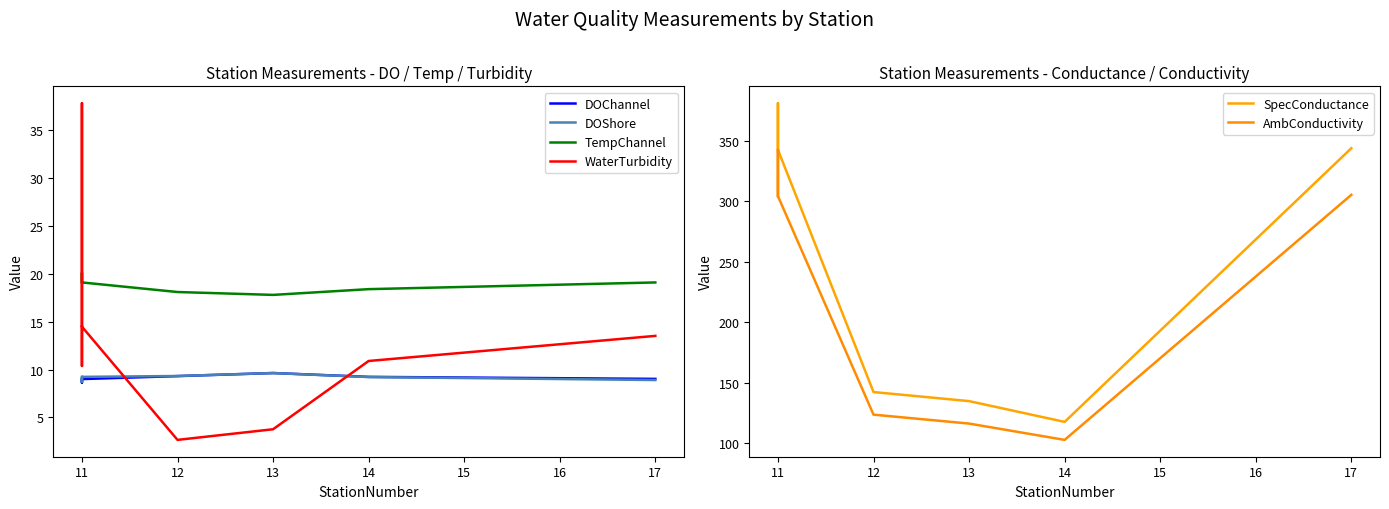

Where is the first local maximum for SpecConductance?

11